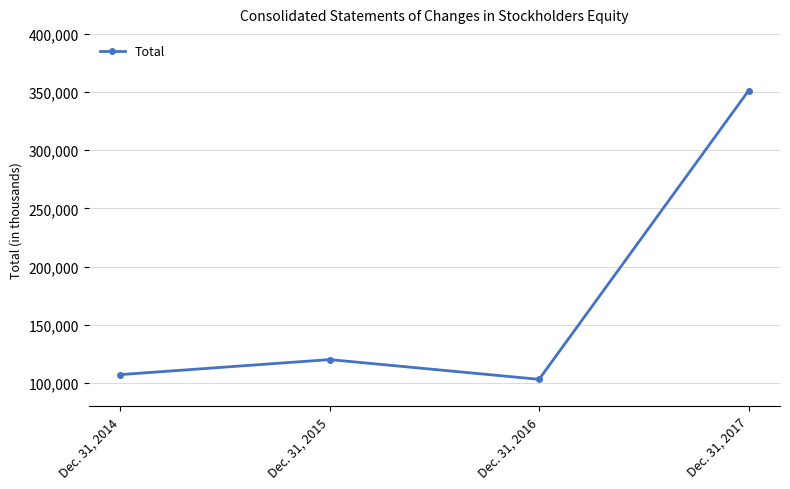

Rank the categories by value from lowest to highest.

Dec. 31, 2016, Dec. 31, 2014, Dec. 31, 2015, Dec. 31, 2017